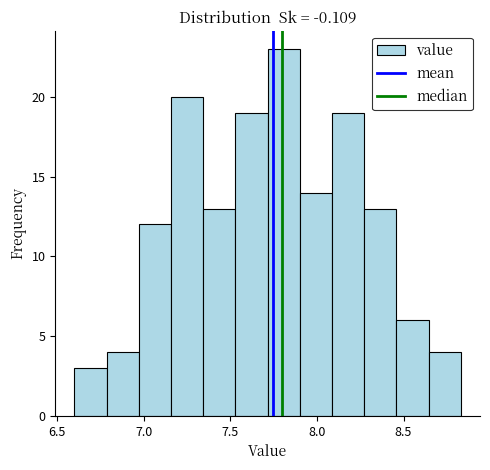

Around what value on the x-axis is the tallest bar? Give the approximate position of its centre, as read against the axis.

7.80